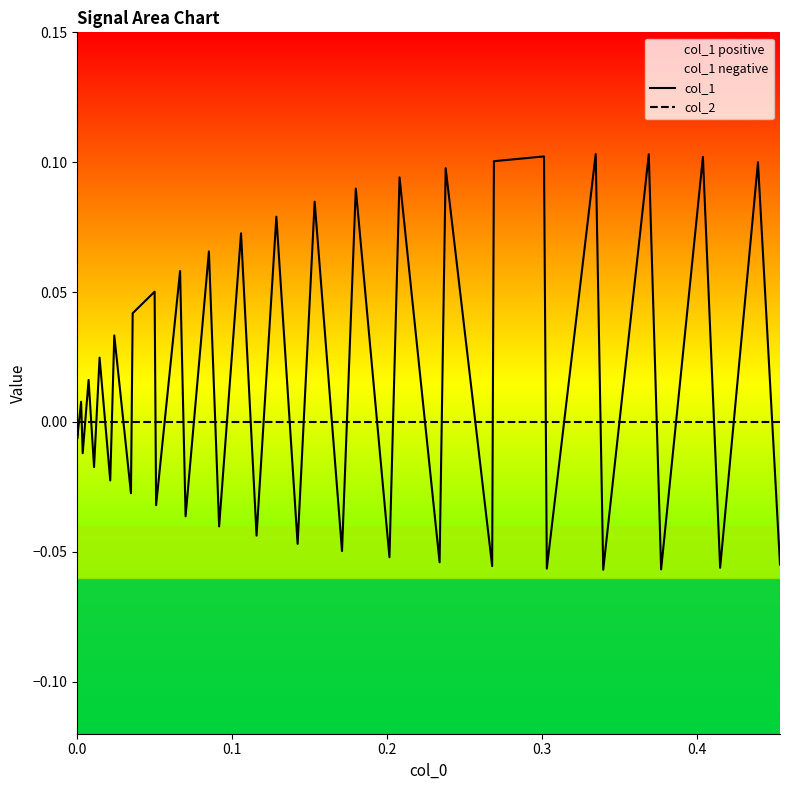

Does the chart have visible grid lines?

No